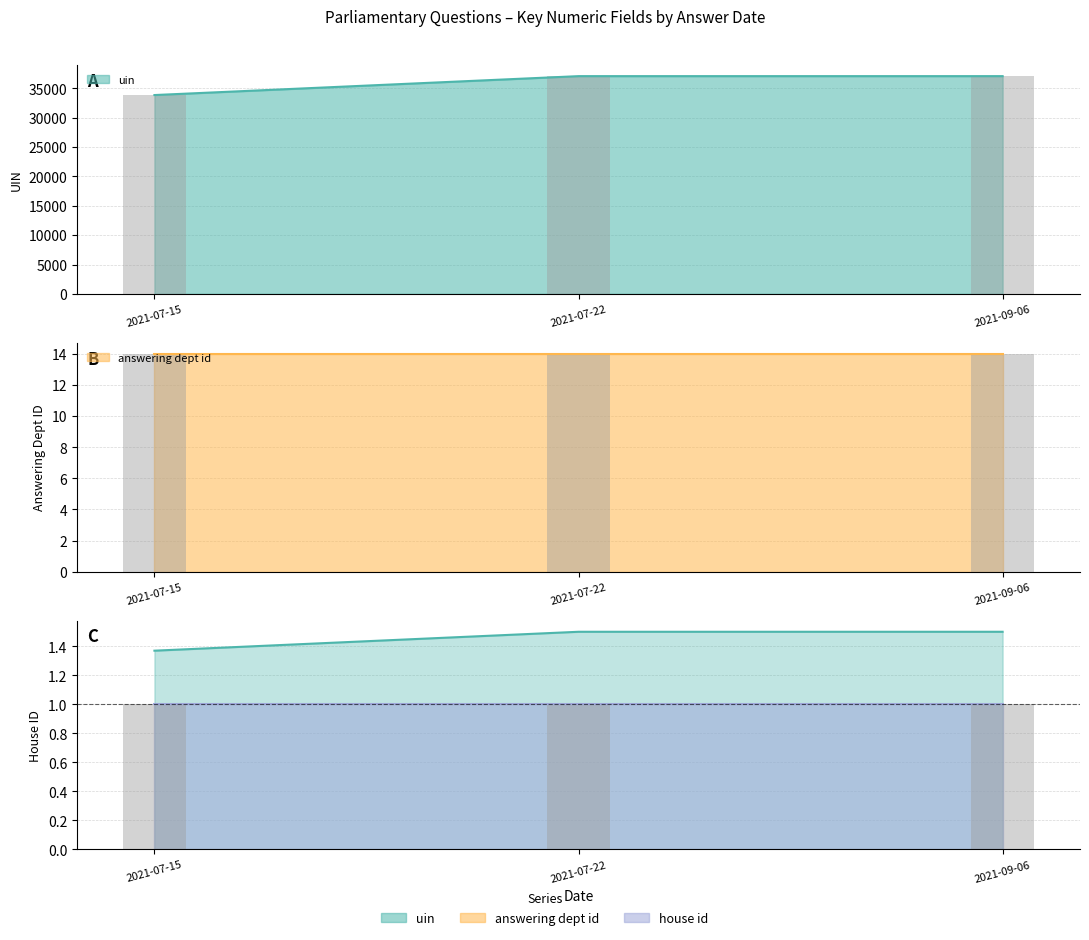

Which category has the highest value in the answering dept id series?

2021-07-15